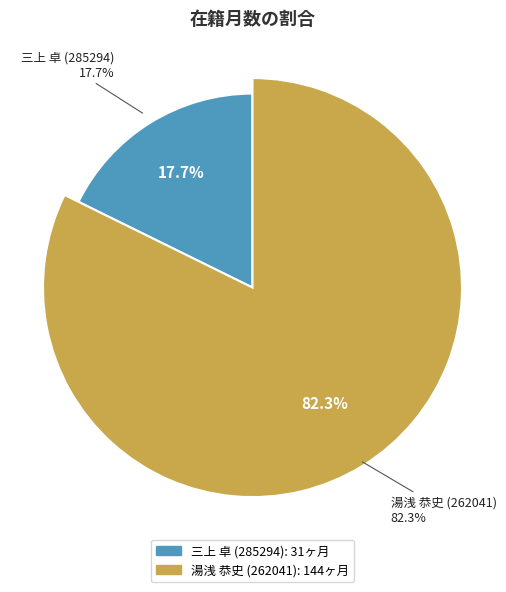

Combined, do 湯浅 恭史 (262041) and 三上 卓 (285294) account for over 50%?

Yes